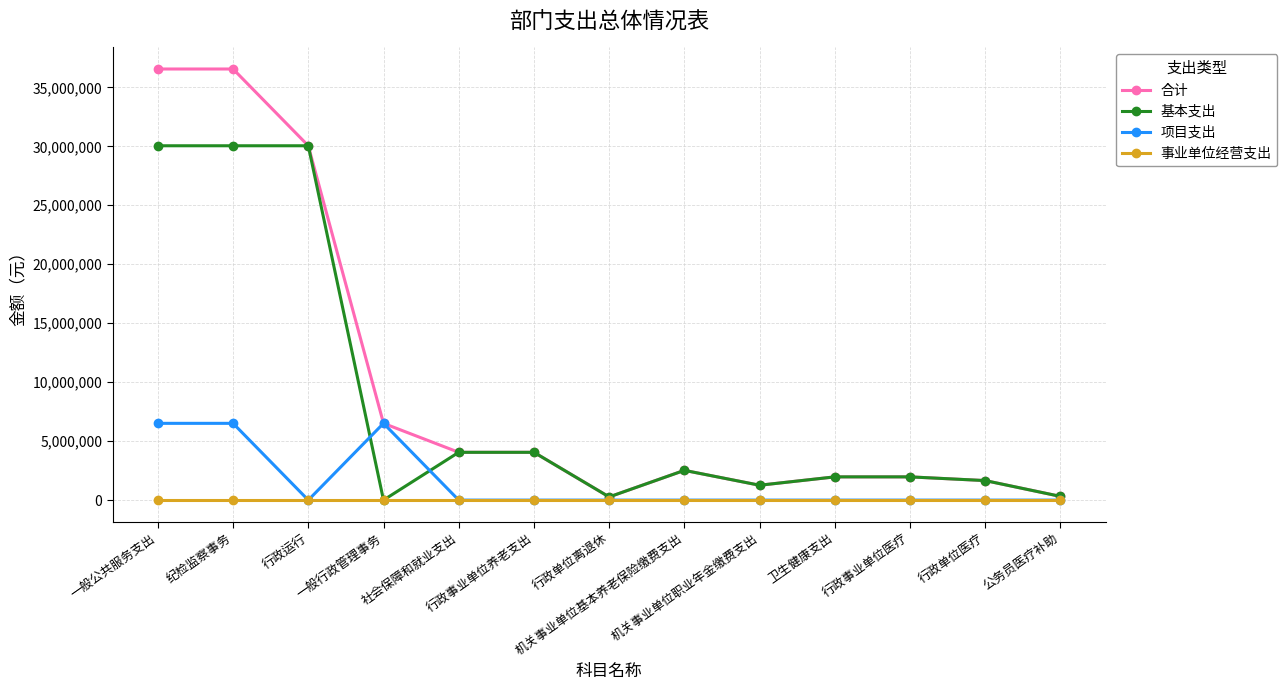

List the series in order of their overall mean, highest first.

合计, 基本支出, 项目支出, 事业单位经营支出